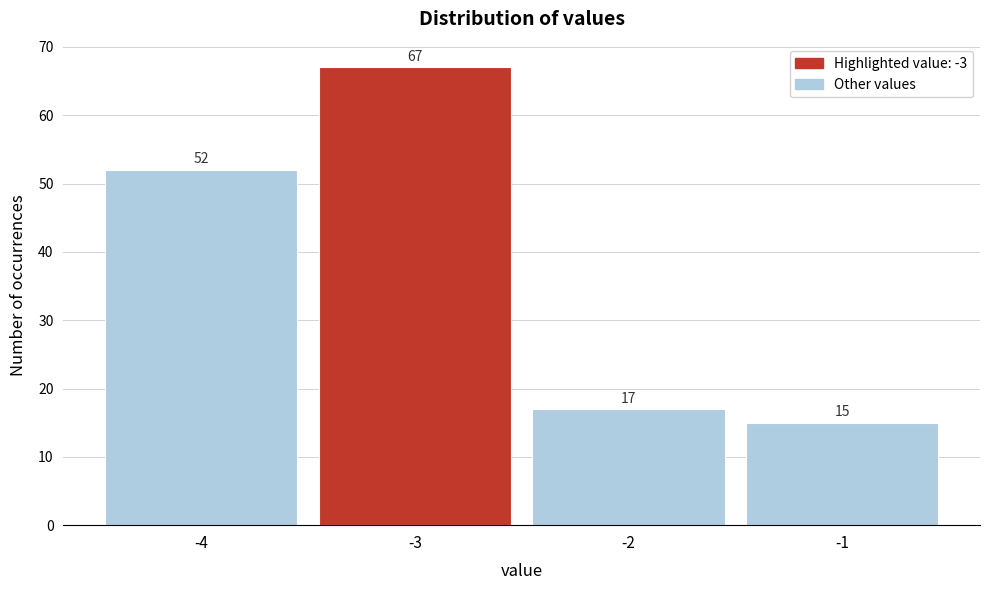

Reading left to right, extract all data points from this chart.

52	67	17	15